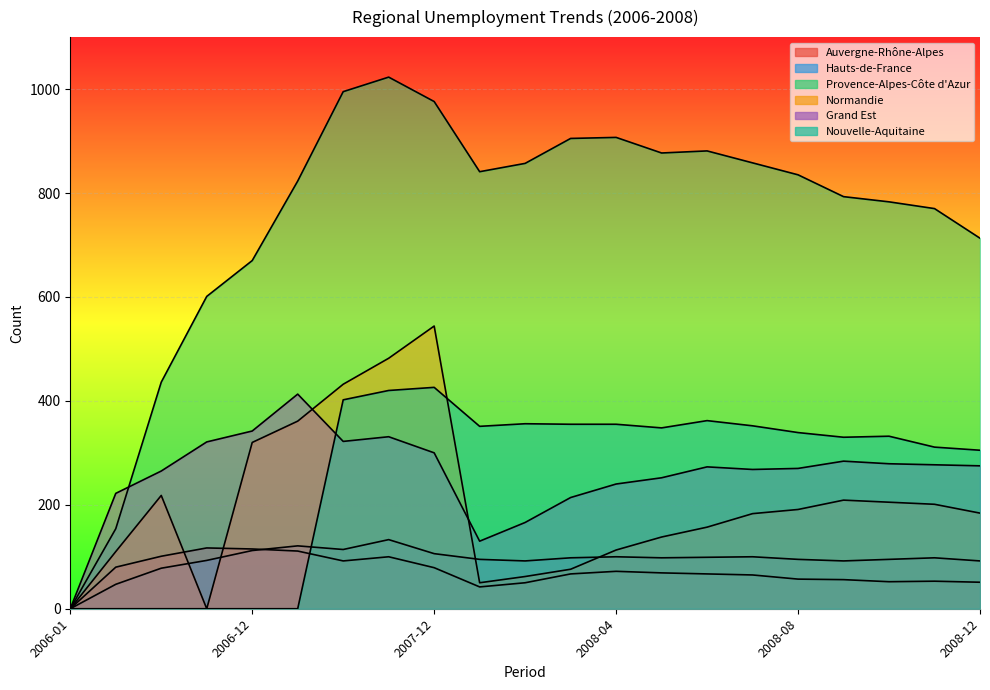

What position from the left is 6?

7